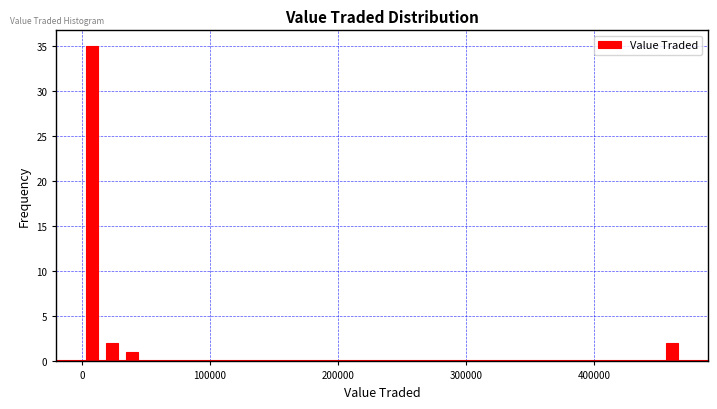

Around what value on the x-axis is the tallest bar? Give the approximate position of its centre, as read against the axis.

10000